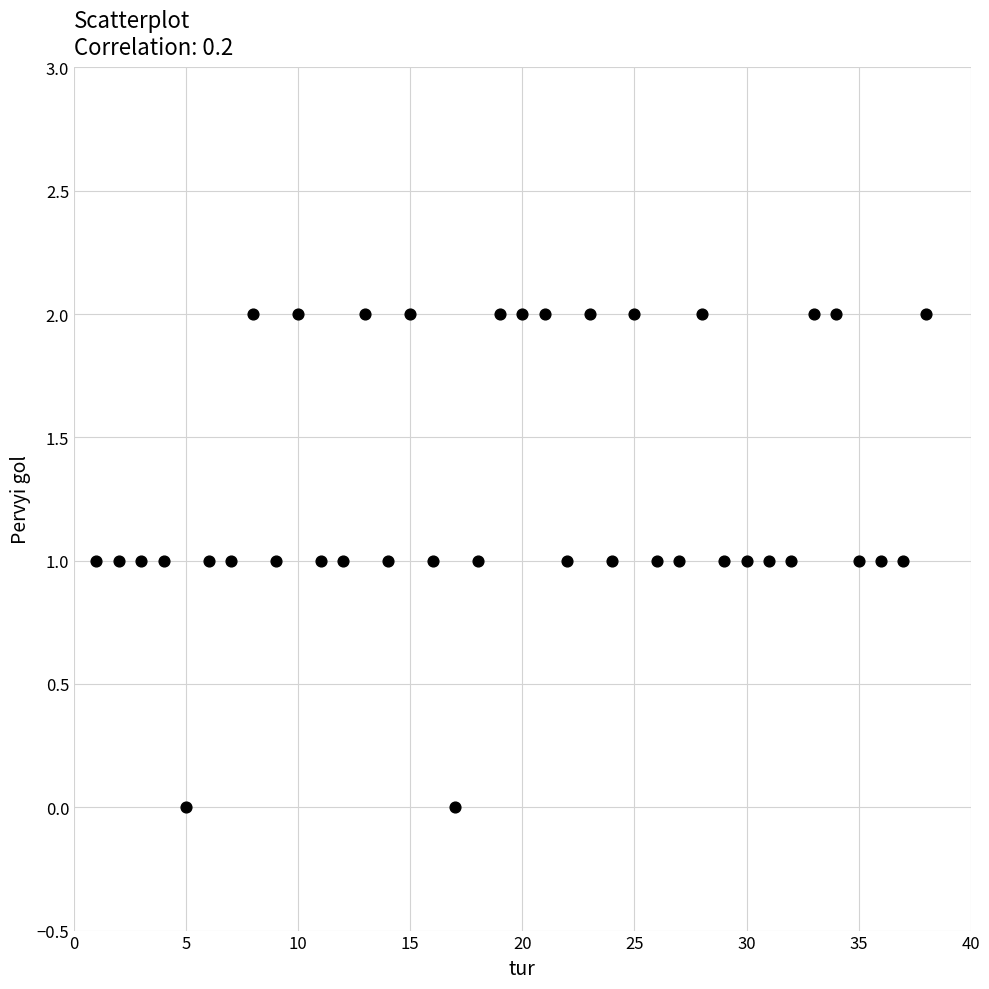

What is the range of X values (max minus min)?

37